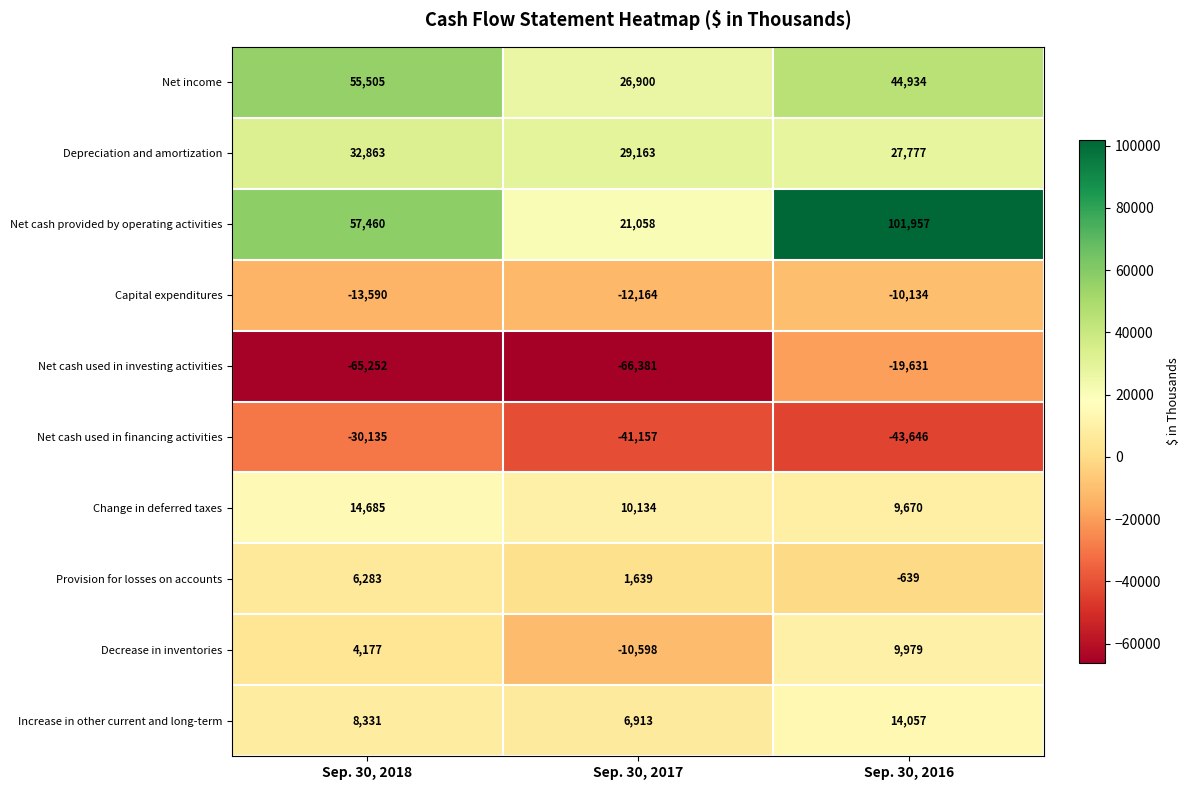

Reading left to right, transcribe all the data shown in this chart.

Net income: Sep. 30, 2018=55505	Sep. 30, 2017=26900	Sep. 30, 2016=44934
Depreciation and amortization: Sep. 30, 2018=32863	Sep. 30, 2017=29163	Sep. 30, 2016=27777
Net cash provided by operating activities: Sep. 30, 2018=57460	Sep. 30, 2017=21058	Sep. 30, 2016=101957
Capital expenditures: Sep. 30, 2018=-13590	Sep. 30, 2017=-12164	Sep. 30, 2016=-10134
Net cash used in investing activities: Sep. 30, 2018=-65252	Sep. 30, 2017=-66381	Sep. 30, 2016=-19631
Net cash used in financing activities: Sep. 30, 2018=-30135	Sep. 30, 2017=-41157	Sep. 30, 2016=-43646
Change in deferred taxes: Sep. 30, 2018=14685	Sep. 30, 2017=10134	Sep. 30, 2016=9670
Provision for losses on accounts: Sep. 30, 2018=6283	Sep. 30, 2017=1639	Sep. 30, 2016=-639
Decrease in inventories: Sep. 30, 2018=4177	Sep. 30, 2017=-10598	Sep. 30, 2016=9979
Increase in other current and long-term: Sep. 30, 2018=8331	Sep. 30, 2017=6913	Sep. 30, 2016=14057